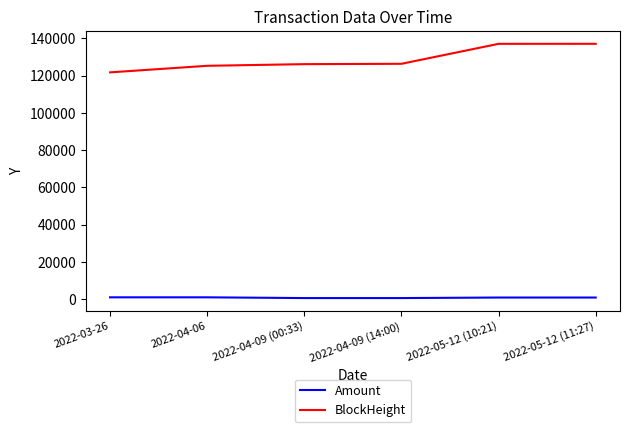

True or false: BlockHeight and Amount intersect in this chart.

False